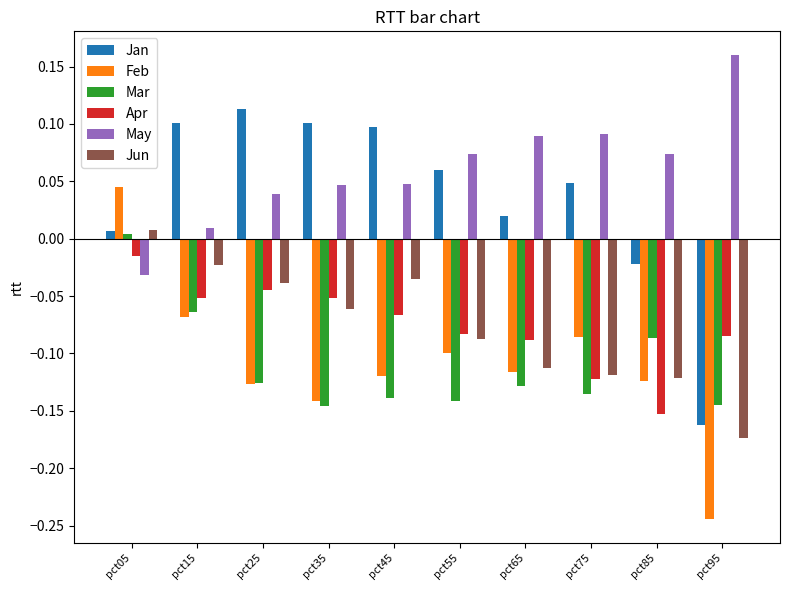

Between pct25 and pct65, which series saw the biggest shift?

Jan